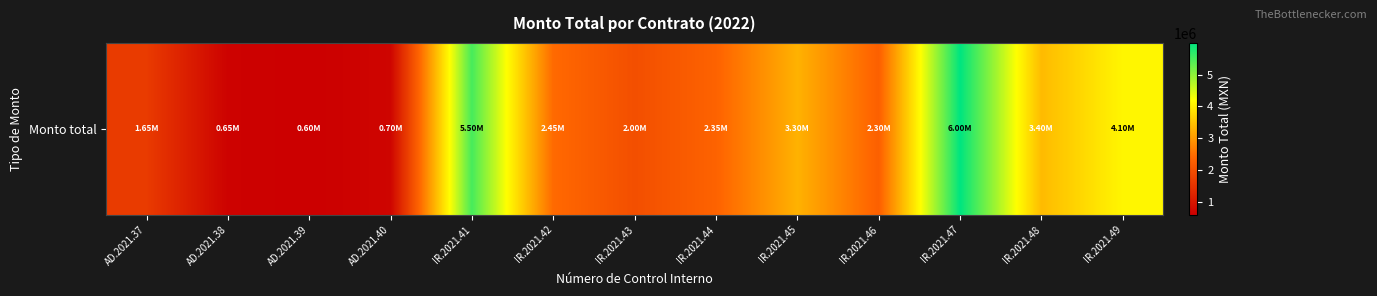

Count the number of data series in this chart.

1